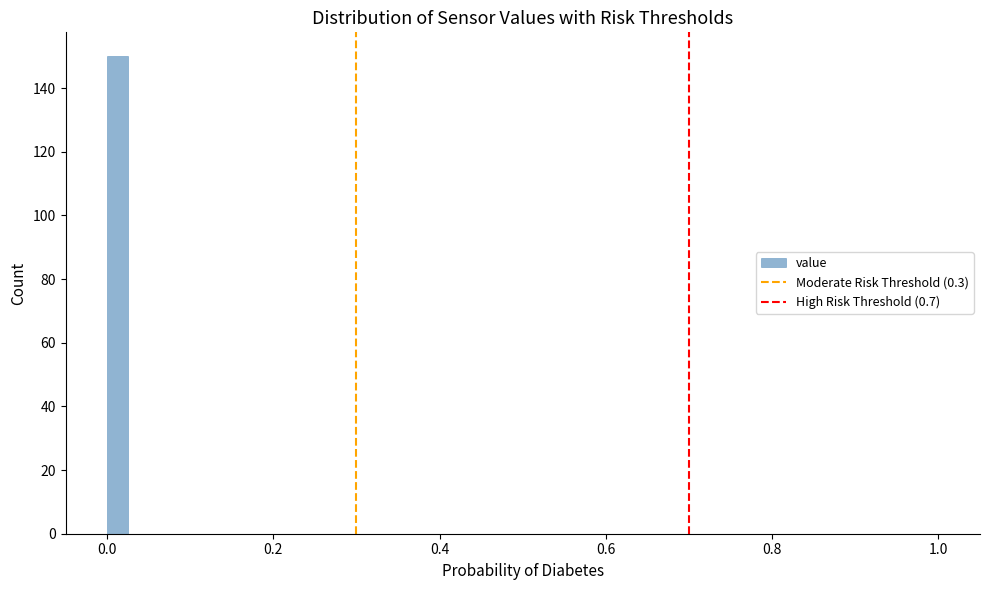

Read against the x-axis, roughly where is the centre of the tallest bar?

0.02